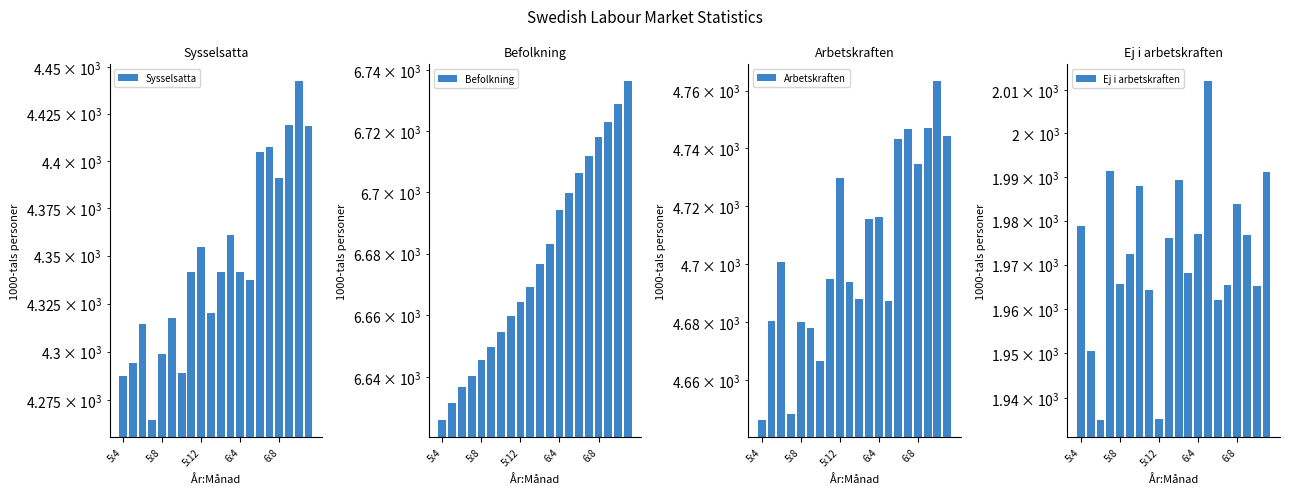

What are all the series names shown in the legend?

Sysselsatta, Befolkning, Arbetskraften, Ej i arbetskraften